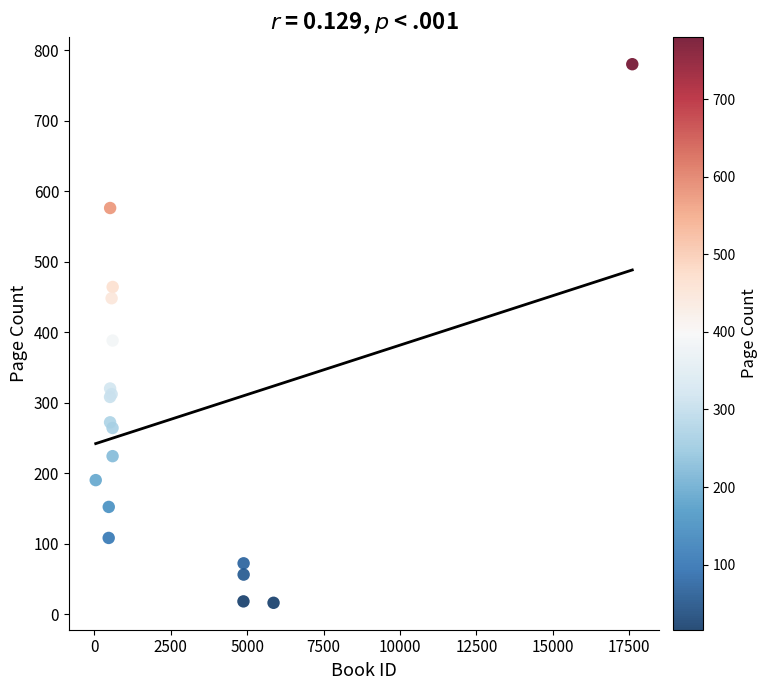

What Y value in the scatter plot is closest to 398?

388